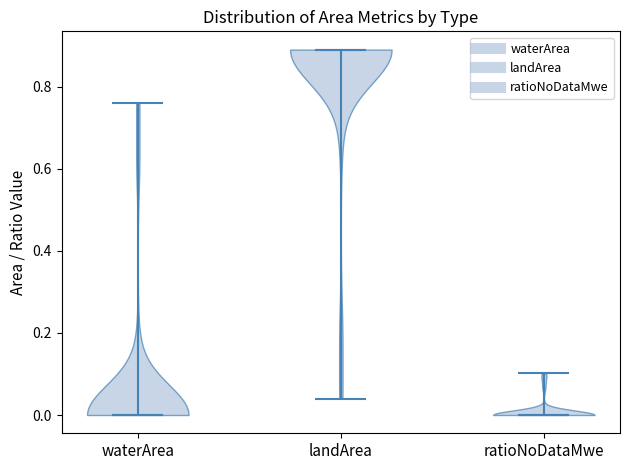

Reading left to right, read every violin against the y-axis: where its median line is, and the lowest and highest points it reaches. The values are not printed on the chart, so give them approximately, as read against the axis.

waterArea: median line 0.00, lowest point 0.00, highest point 0.76
landArea: median line 0.90, lowest point 0.04, highest point 0.90
ratioNoDataMwe: median line 0.00, lowest point 0.00, highest point 0.10